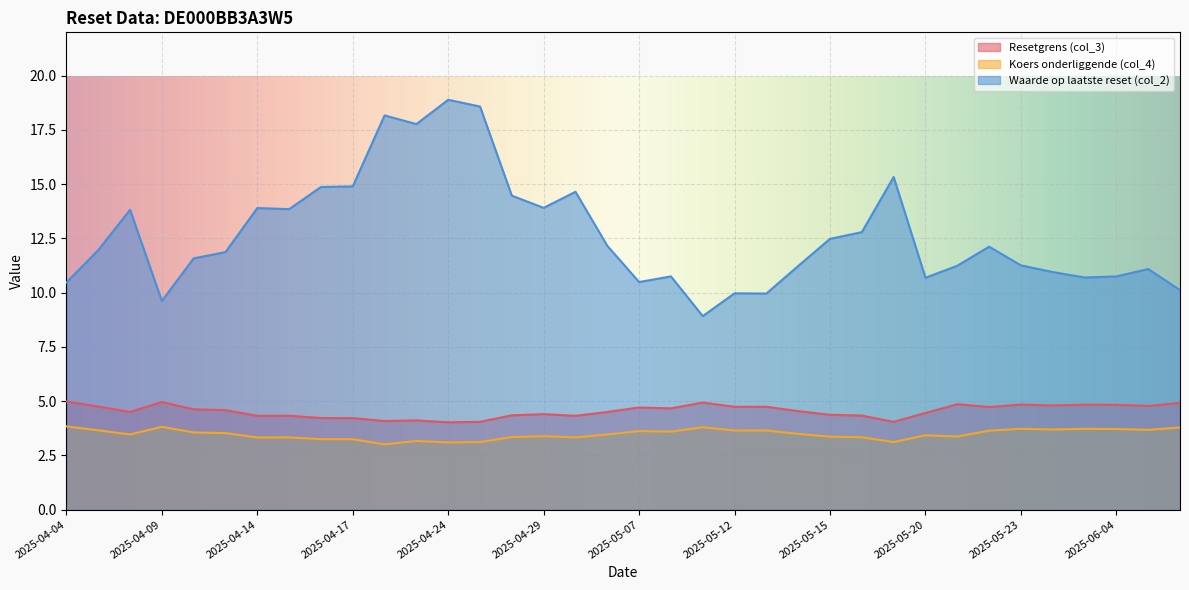

How many data points in Waarde op laatste reset (col_2) are less than 11?

12